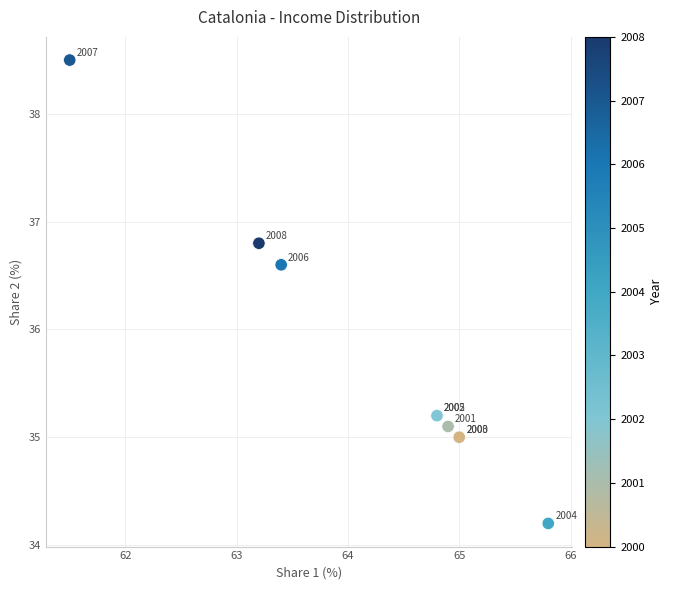

What Y value in the scatter plot is closest to 36?

36.6